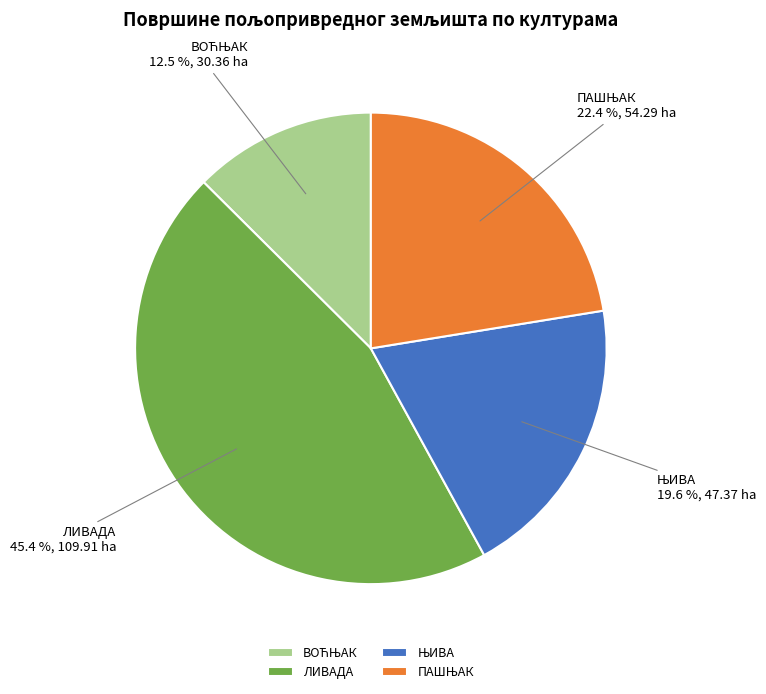

To the nearest percent, what portion does ЛИВАДА represent?

45%